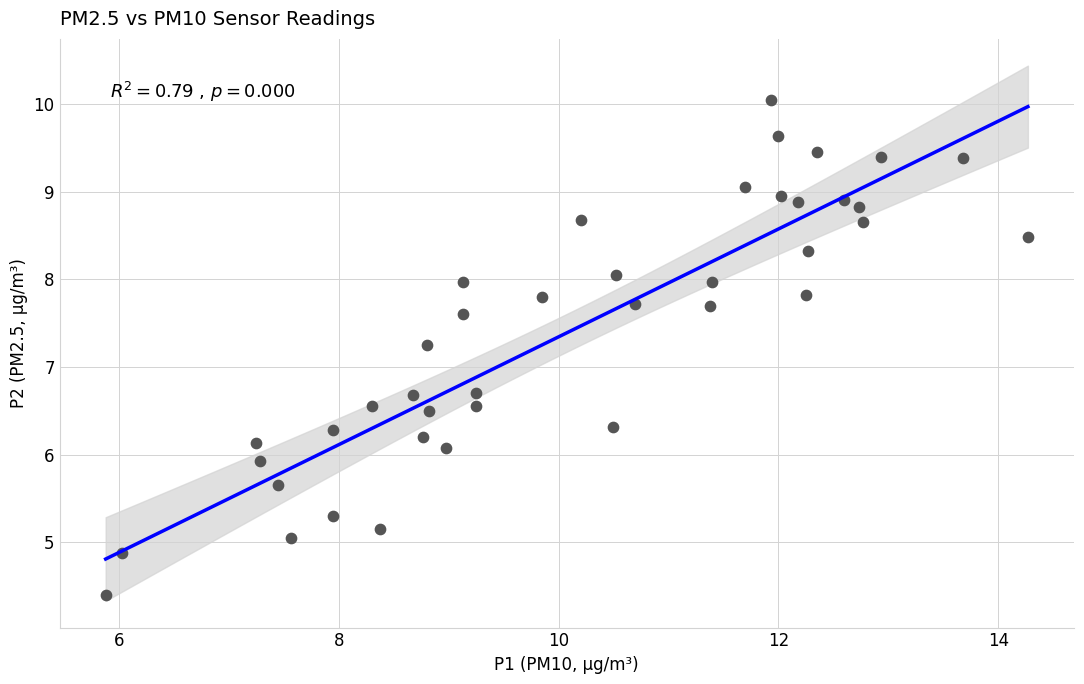

What is the range of X values (max minus min)?

8.4